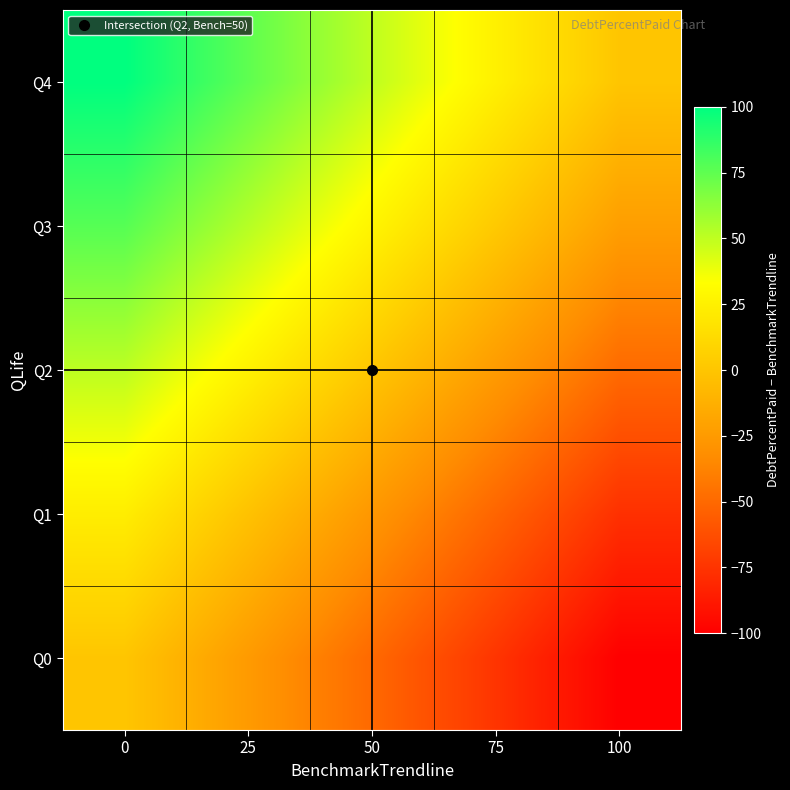

Rank the series by their maximum value, from lowest to highest.

Q0, Q1, Q2, Q3, Q4